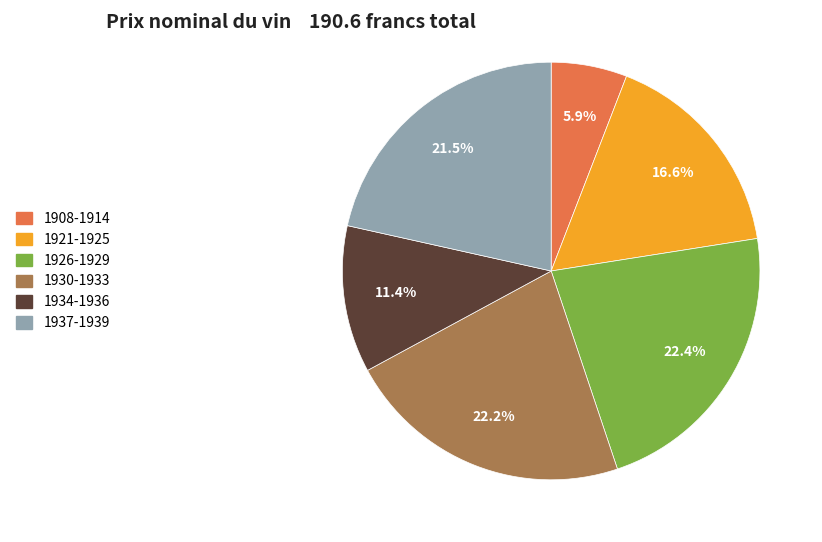

How many segments does this pie chart have?

6